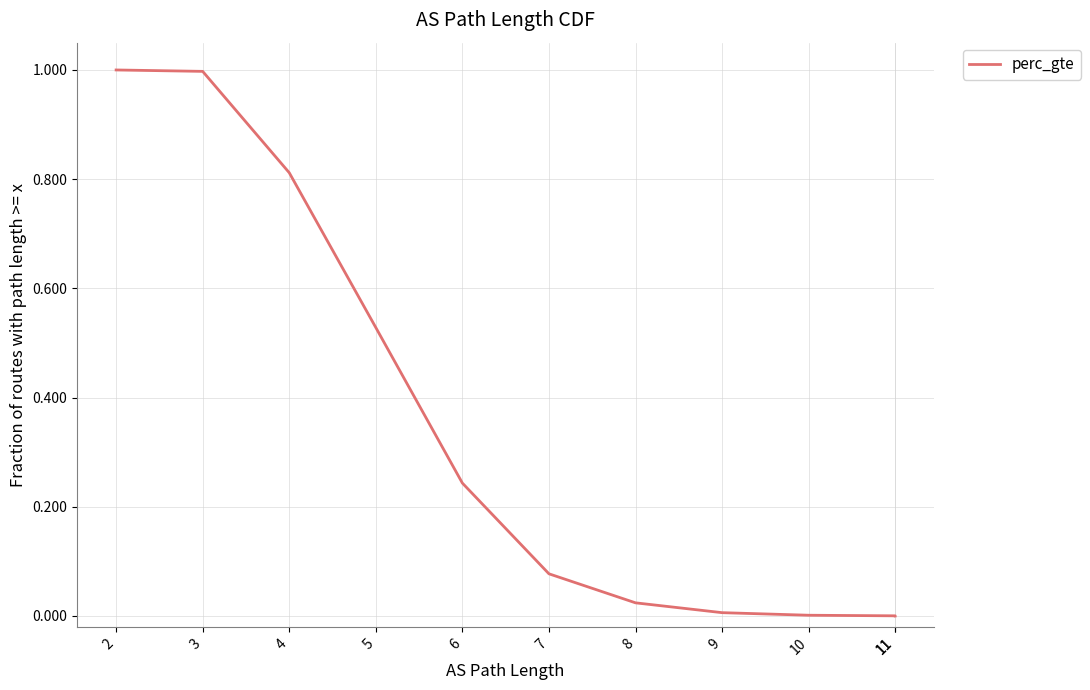

What is the difference between the maximum and second lowest values?

1.0